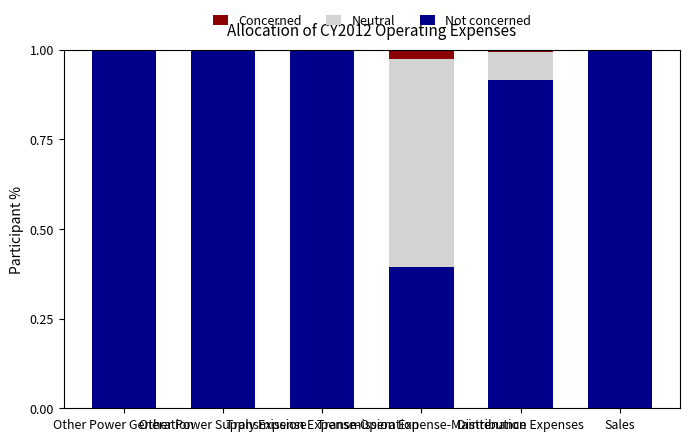

Count the number of data series in this chart.

3